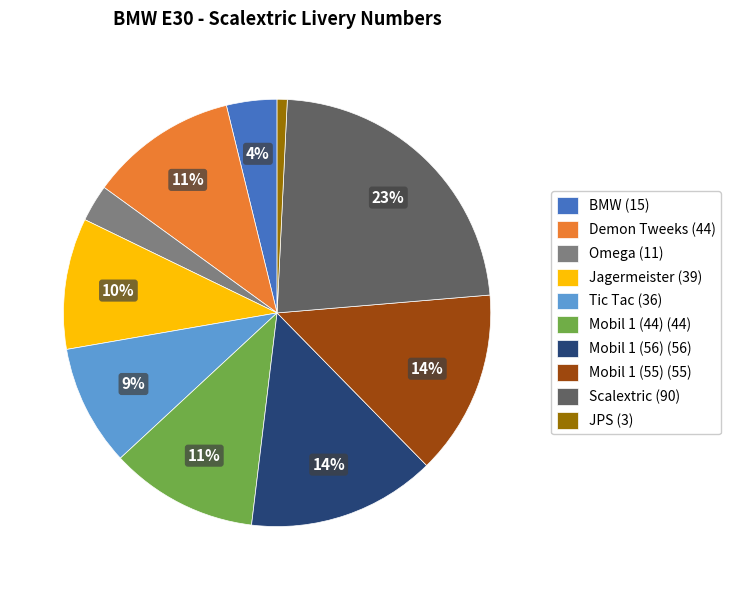

To the nearest percent, what is the average slice percentage?

10%